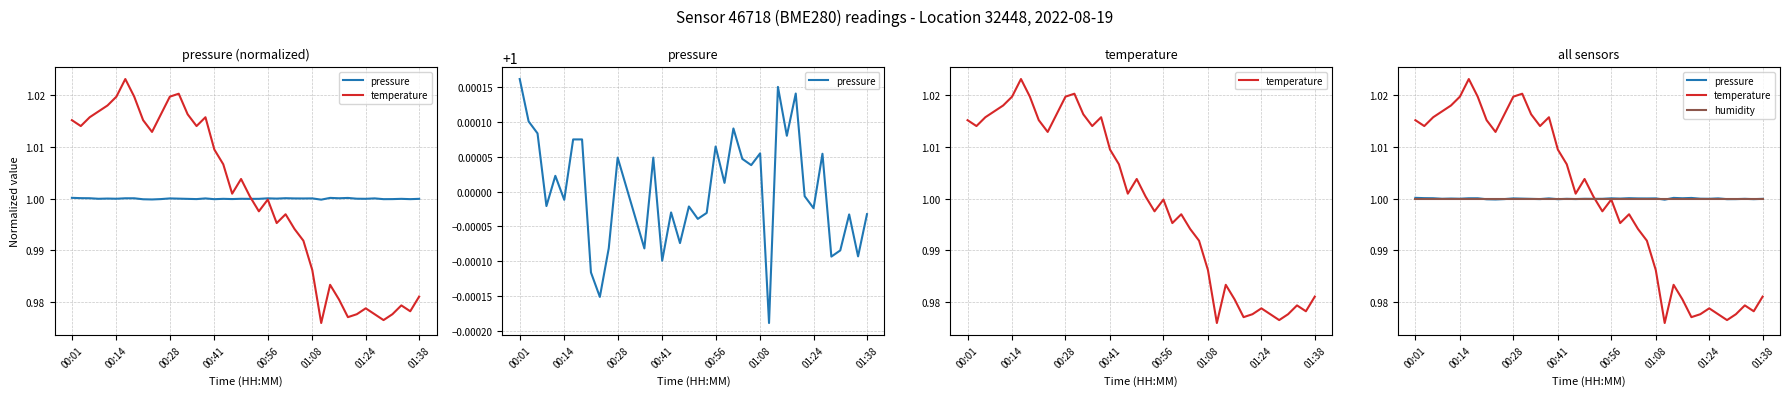

What are all the series names shown in the legend?

pressure, temperature, humidity